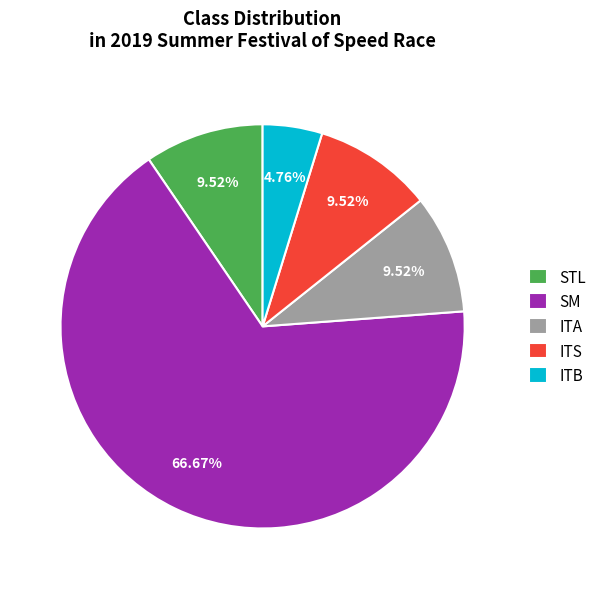

Is the sum of ITB and SM greater than half?

Yes